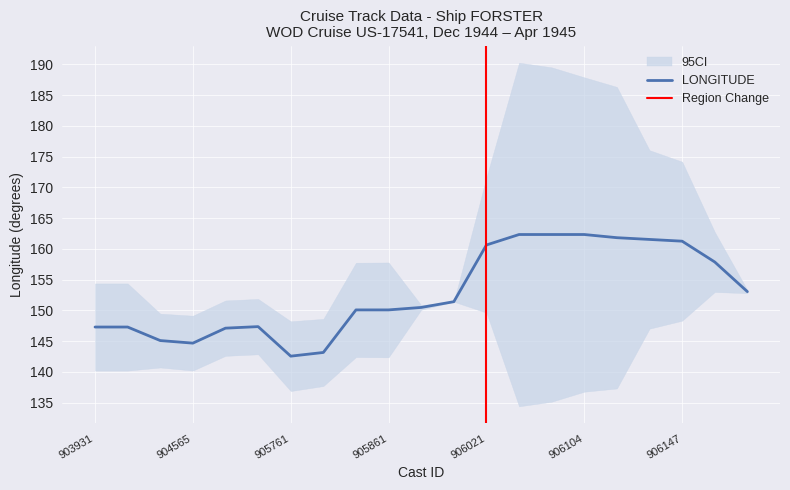

Where is the first local maximum for LONGITUDE?

905501